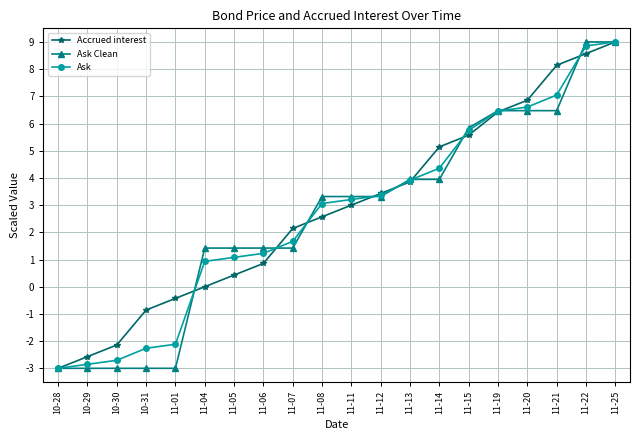

The Ask series shows 1.7 at 11-06. True or false?

False